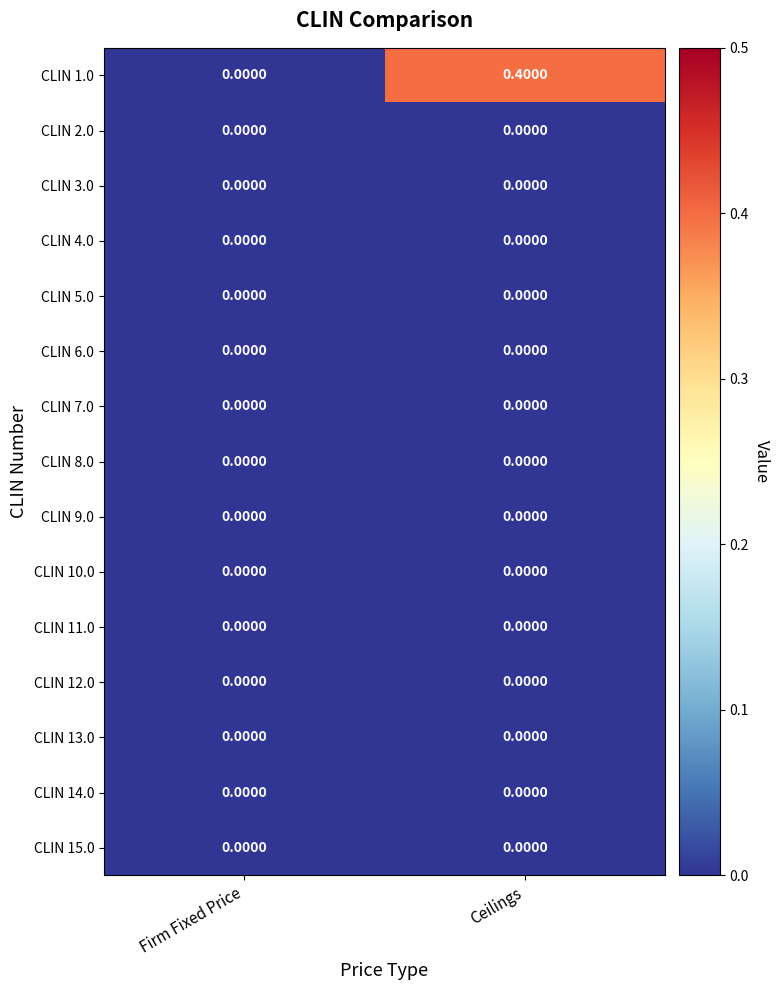

Between Firm Fixed Price and Ceilings, which series saw the biggest shift?

CLIN 1.0